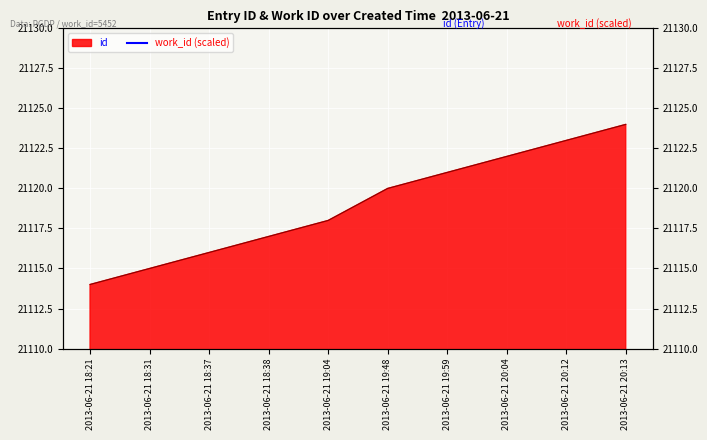

List the labels in order of value, smallest first.

2013-06-21 18:21, 2013-06-21 18:31, 2013-06-21 18:37, 2013-06-21 18:38, 2013-06-21 19:04, 2013-06-21 19:48, 2013-06-21 19:59, 2013-06-21 20:04, 2013-06-21 20:12, 2013-06-21 20:13